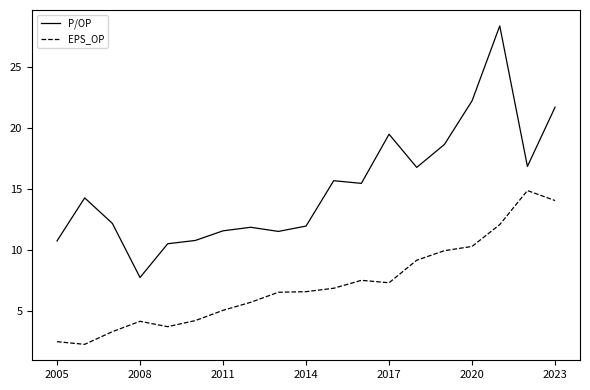

What is the difference between the maximum and minimum values in the EPS_OP series?

12.6